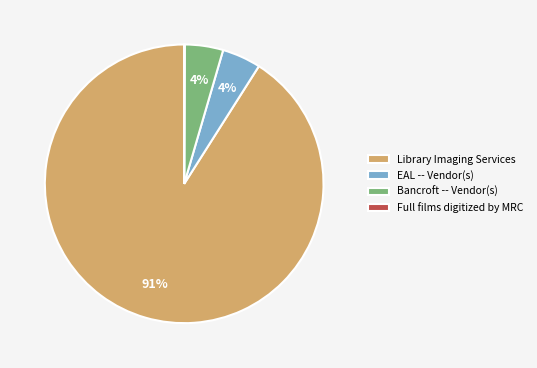

Is there any slice that represents more than half of the pie?

Yes